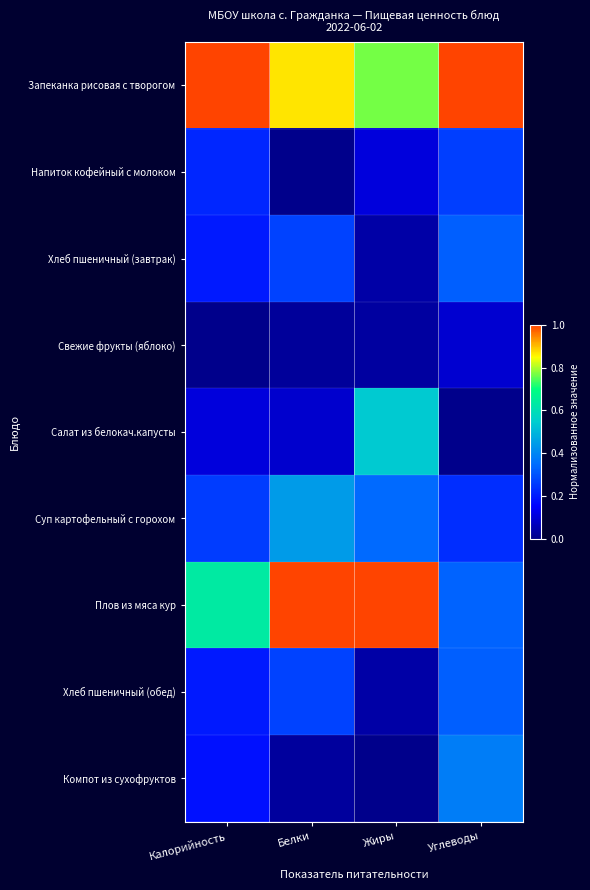

Reading left to right, what are all the values shown in this chart?

Запеканка рисовая с творогом: Калорийность=1.0	Белки=0.9	Жиры=0.8	Углеводы=1.0
Напиток кофейный с молоком: Калорийность=0.2	Белки=0.0	Жиры=0.1	Углеводы=0.3
Хлеб пшеничный (завтрак): Калорийность=0.2	Белки=0.3	Жиры=0.0	Углеводы=0.3
Свежие фрукты (яблоко): Калорийность=0.0	Белки=0.0	Жиры=0.0	Углеводы=0.1
Салат из белокач.капусты: Калорийность=0.1	Белки=0.1	Жиры=0.5	Углеводы=0.0
Суп картофельный с горохом: Калорийность=0.3	Белки=0.4	Жиры=0.3	Углеводы=0.2
Плов из мяса кур: Калорийность=0.6	Белки=1.0	Жиры=1.0	Углеводы=0.3
Хлеб пшеничный (обед): Калорийность=0.2	Белки=0.3	Жиры=0.0	Углеводы=0.3
Компот из сухофруктов: Калорийность=0.2	Белки=0.0	Жиры=0.0	Углеводы=0.4